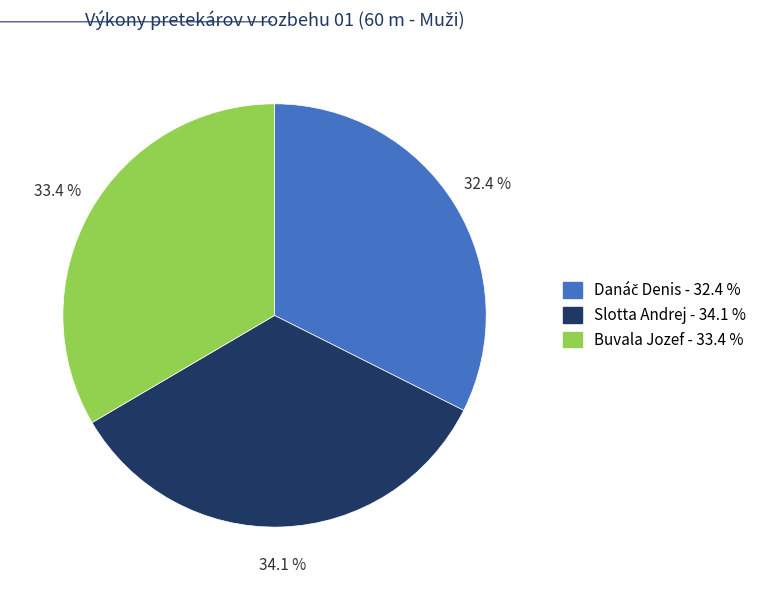

Which category has the biggest portion of the pie?

Slotta Andrej